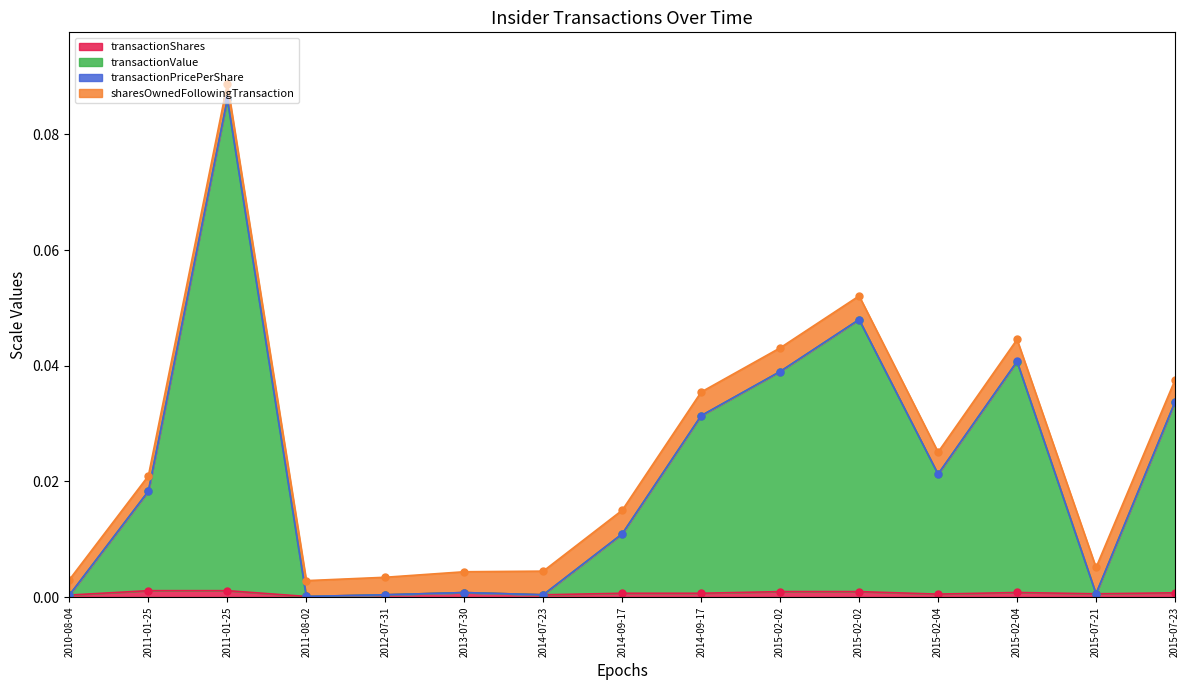

At how many categories does at least one series exceed 0?

15